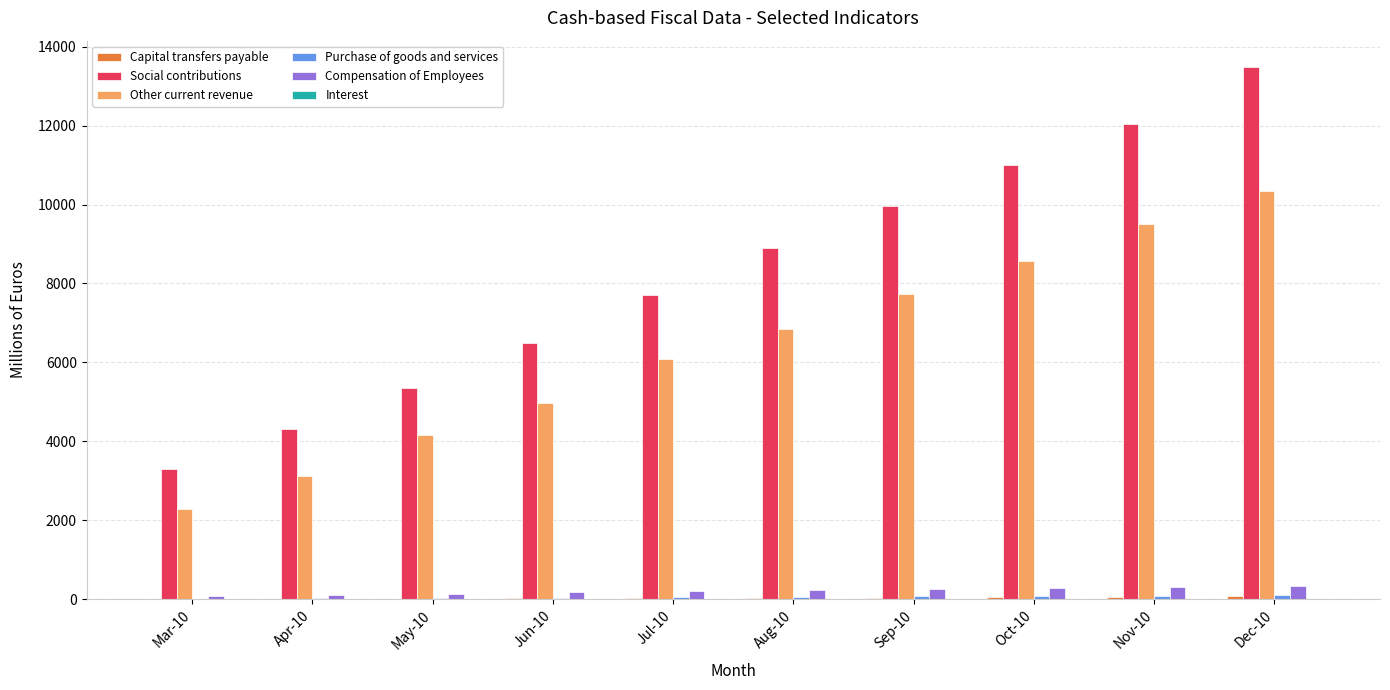

Between Mar-10 and Nov-10, which series saw the biggest shift?

Social contributions